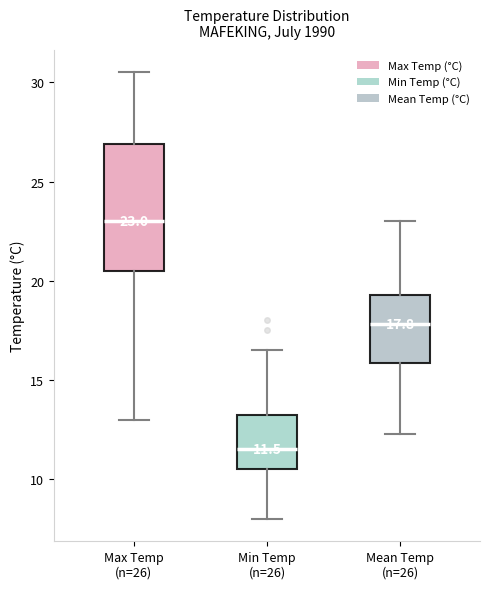

Comparing the boxes themselves (not the whiskers), which one is the tallest?

Max Temp (n=26)